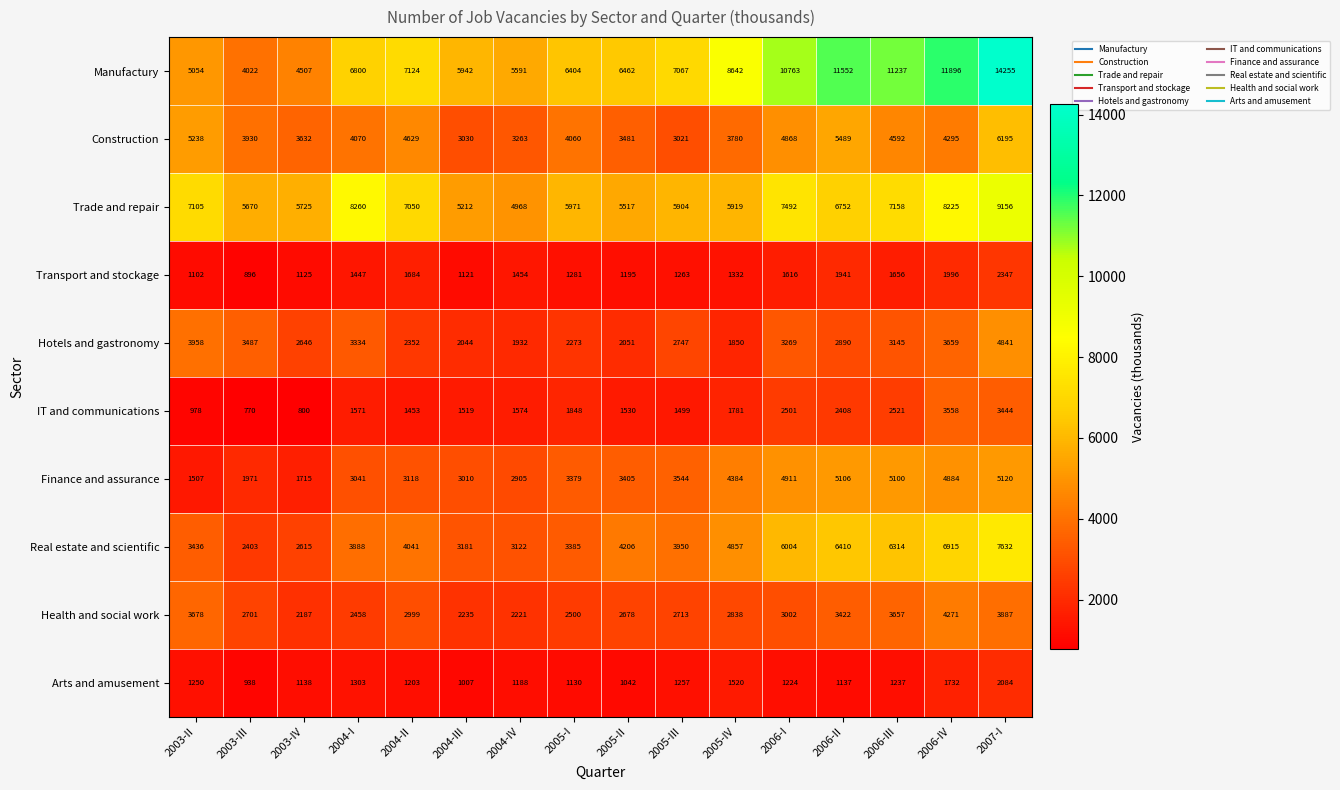

What is the maximum value shown in the chart?

14255